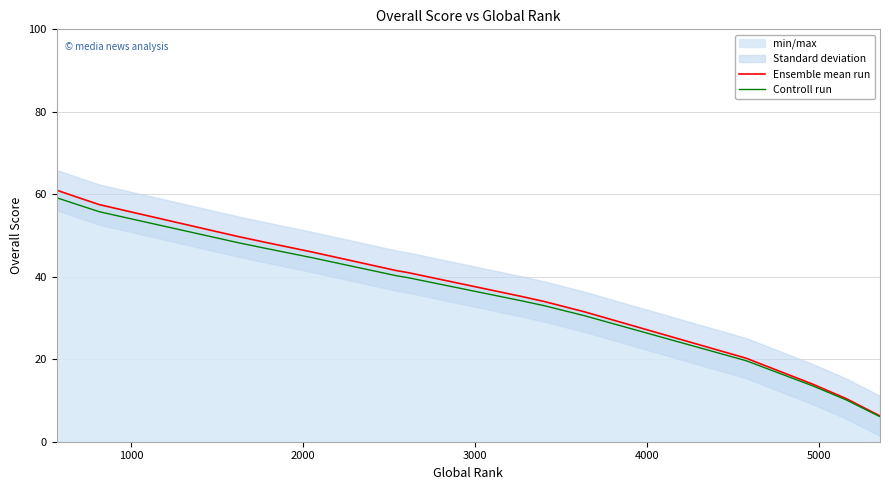

How many lines are shown in the chart?

2